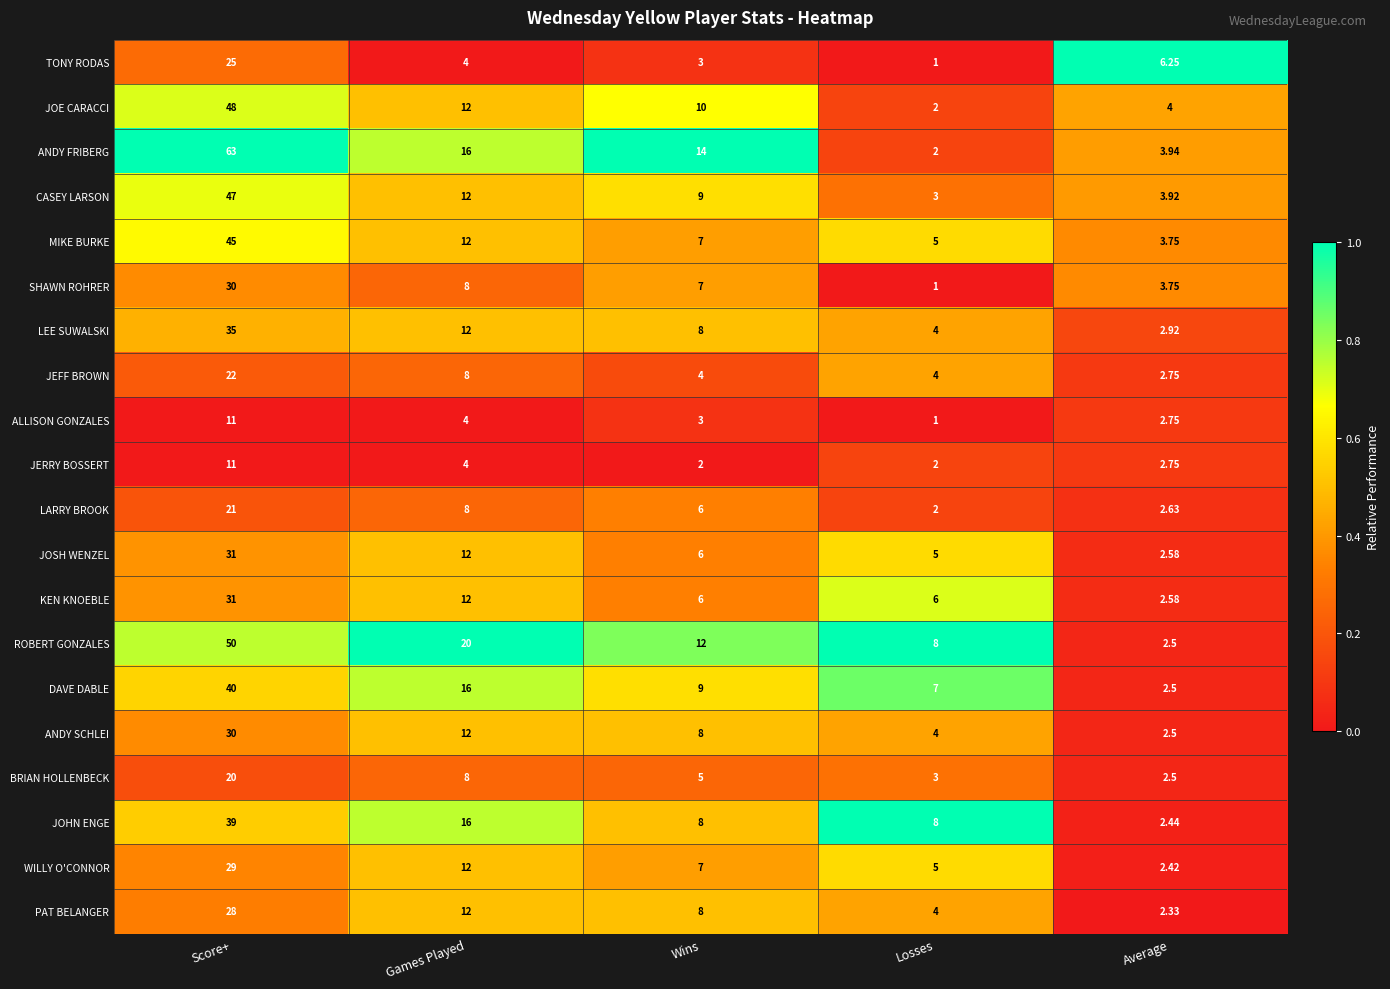

Which series has the largest total across all categories?

ANDY FRIBERG